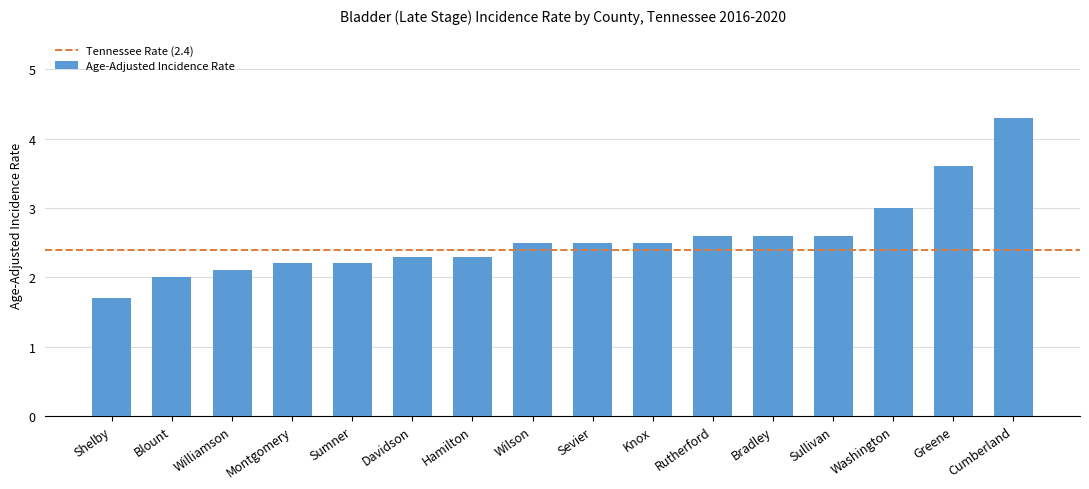

Where is the data nearest to the value 3?

Washington